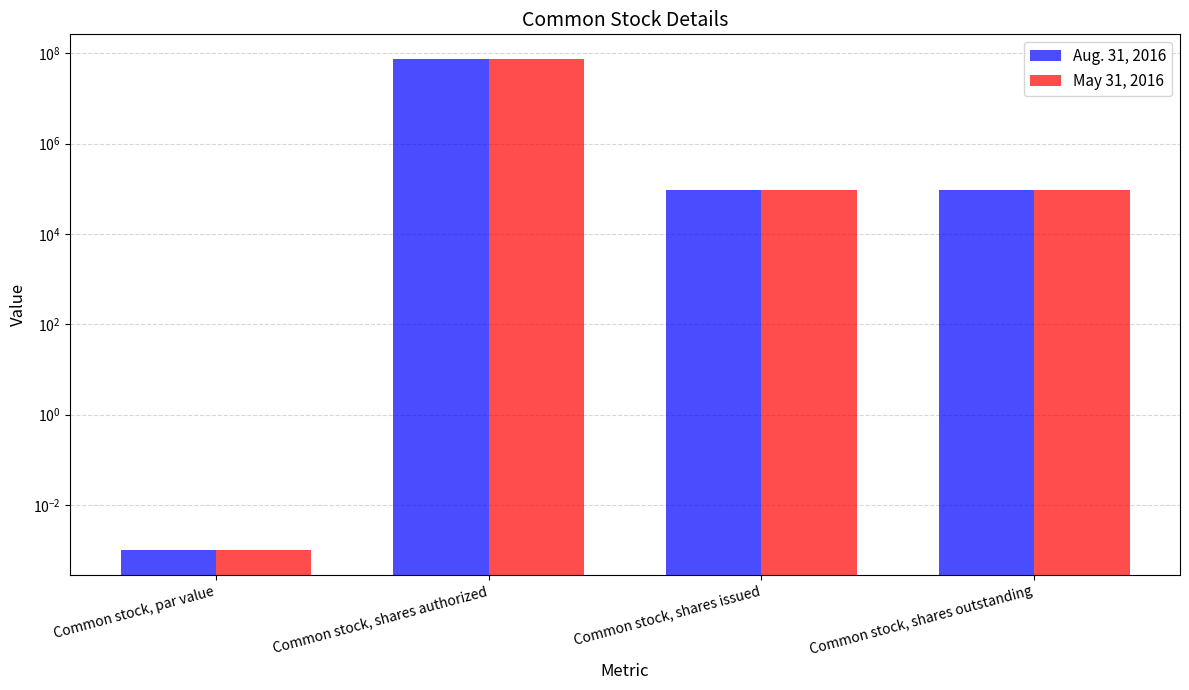

What are all the series names shown in the legend?

Aug. 31, 2016, May 31, 2016